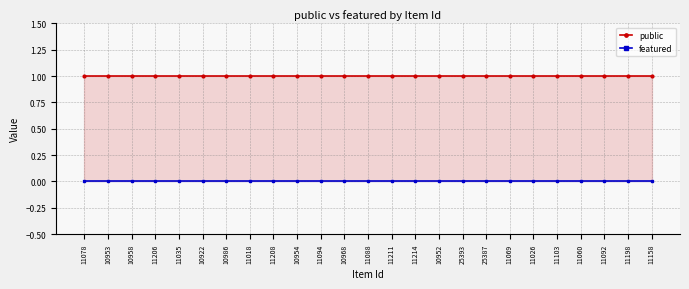

Rank the categories by featured value from lowest to highest.

11078, 10953, 10958, 11206, 11035, 10922, 10986, 11018, 11208, 10954, 11094, 10968, 11088, 11211, 11214, 10952, 25393, 25387, 11069, 11026, 11103, 11060, 11092, 11198, 11158